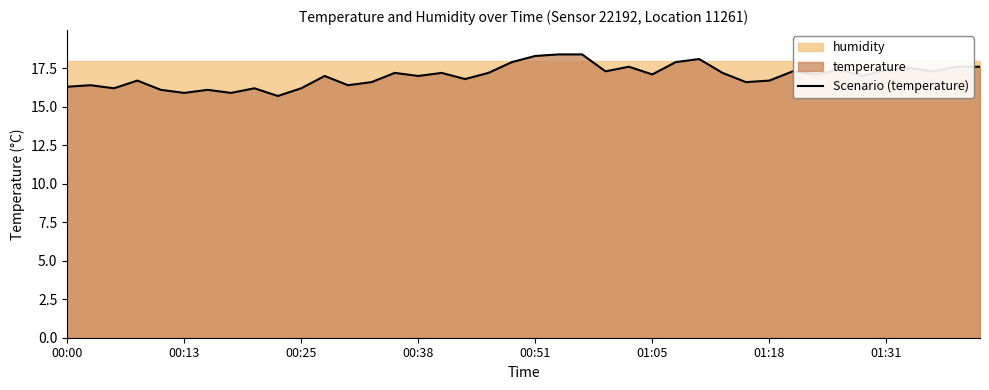

At which category does the chart reach its peak across all series?

21